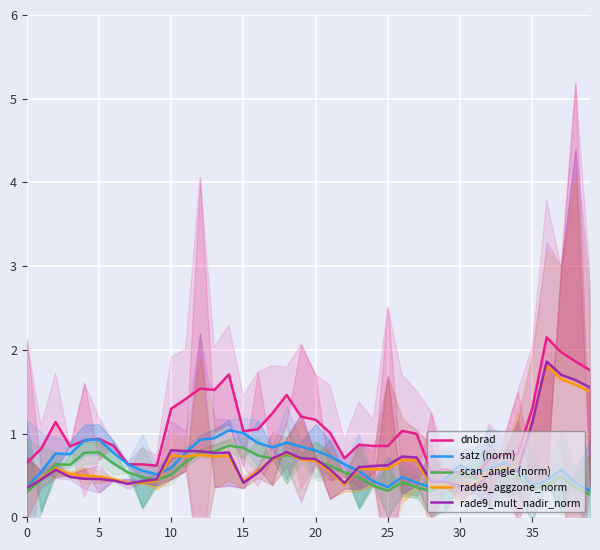

Between 31 and 25, which is larger?

25